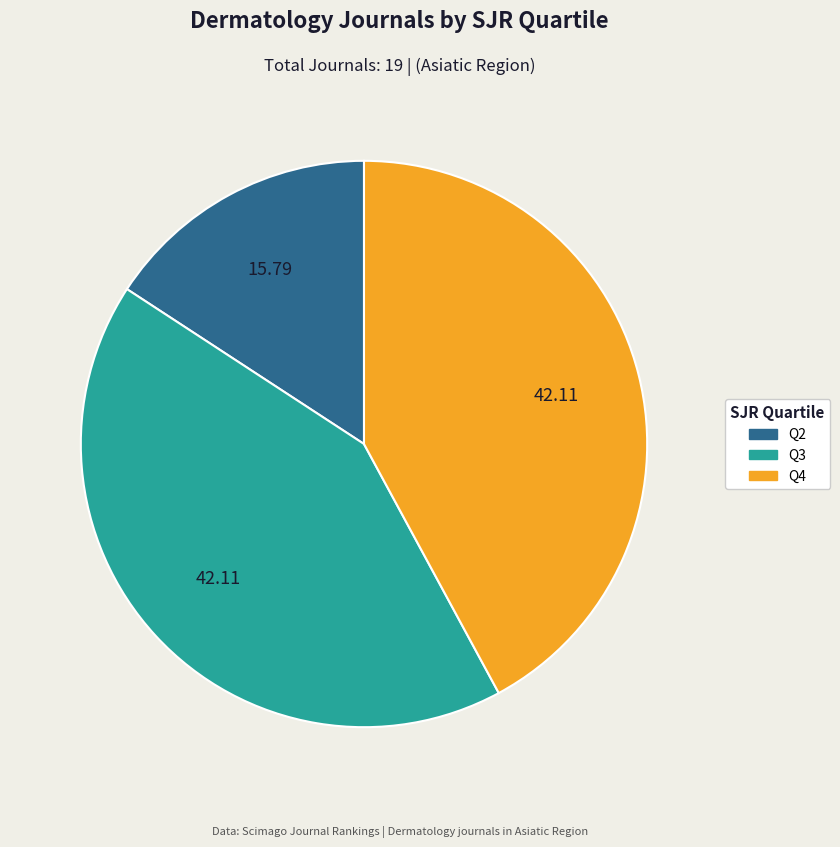

Is there any slice that represents more than half of the pie?

No